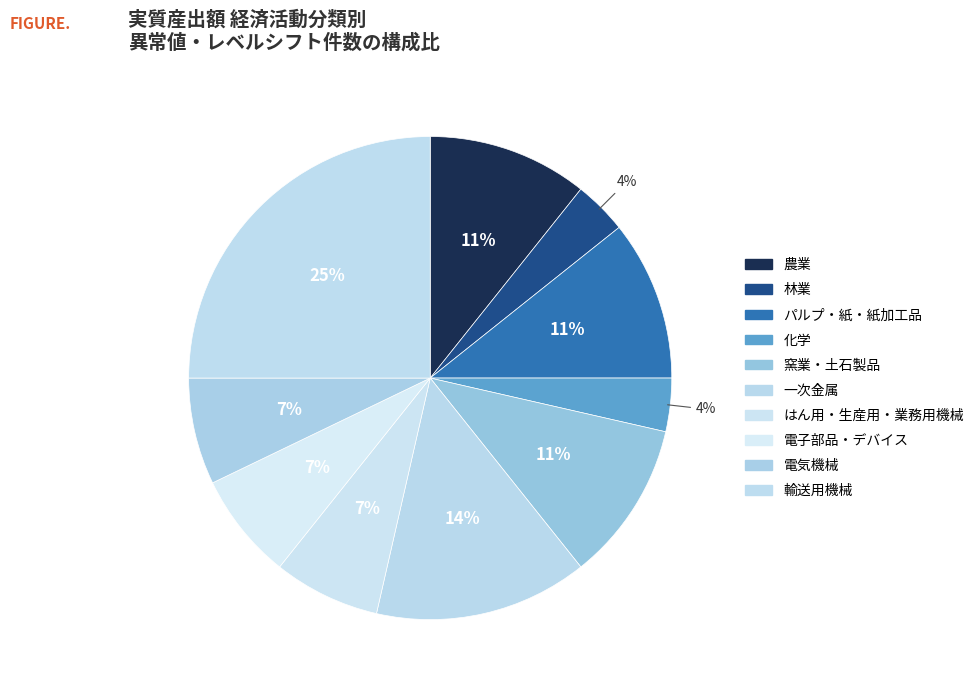

How many segments does this pie chart have?

10